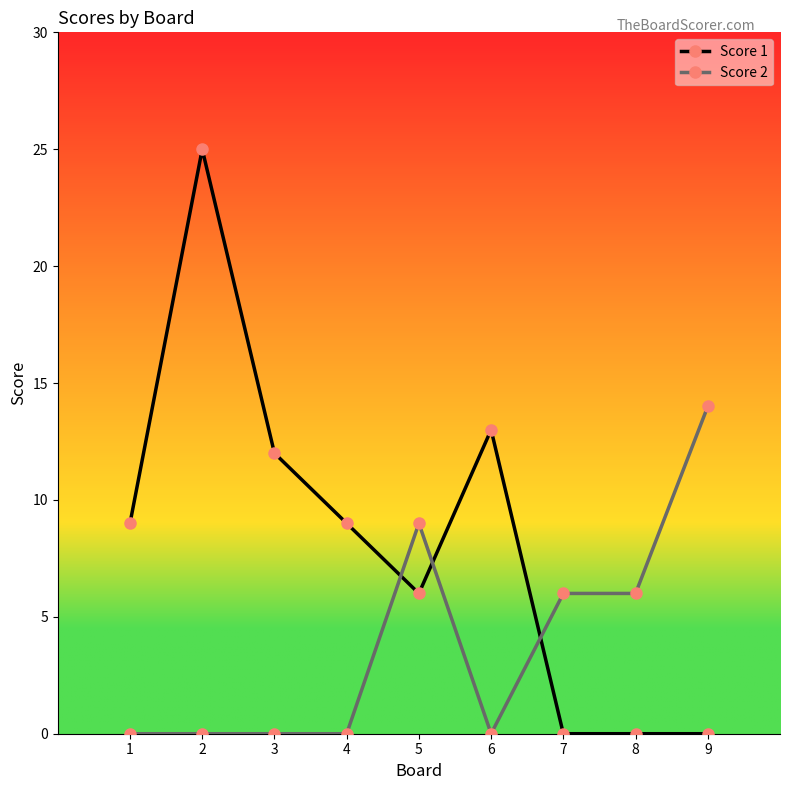

Reading right to left, transcribe all the data shown in this chart.

Score 1: 9=0	8=0	7=0	6=13	5=6	4=9	3=12	2=25	1=9
Score 2: 9=14	8=6	7=6	6=0	5=9	4=0	3=0	2=0	1=0